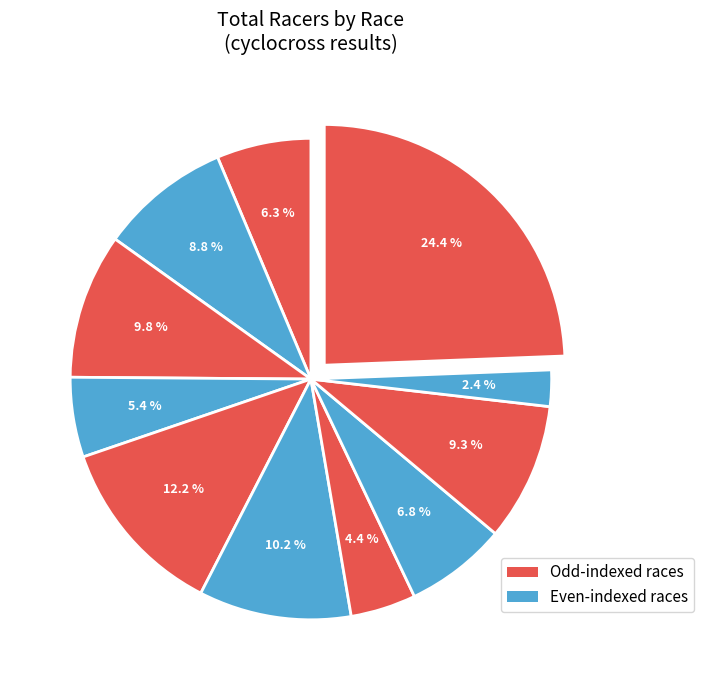

Is there any slice that represents more than half of the pie?

No